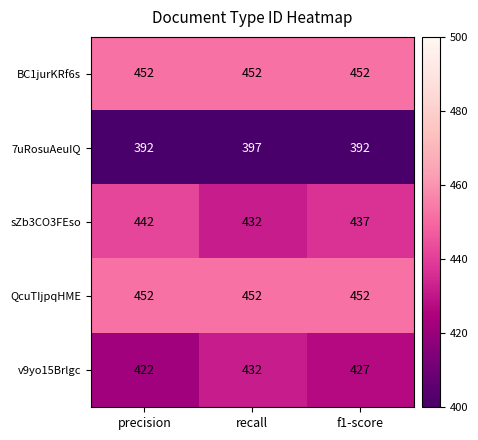

Reading left to right, extract all data points from this chart.

BC1jurKRf6s: precision=452	recall=452	f1-score=452
7uRosuAeuIQ: precision=392	recall=397	f1-score=392
sZb3CO3FEso: precision=442	recall=432	f1-score=437
QcuTIjpqHME: precision=452	recall=452	f1-score=452
v9yo15Brlgc: precision=422	recall=432	f1-score=427